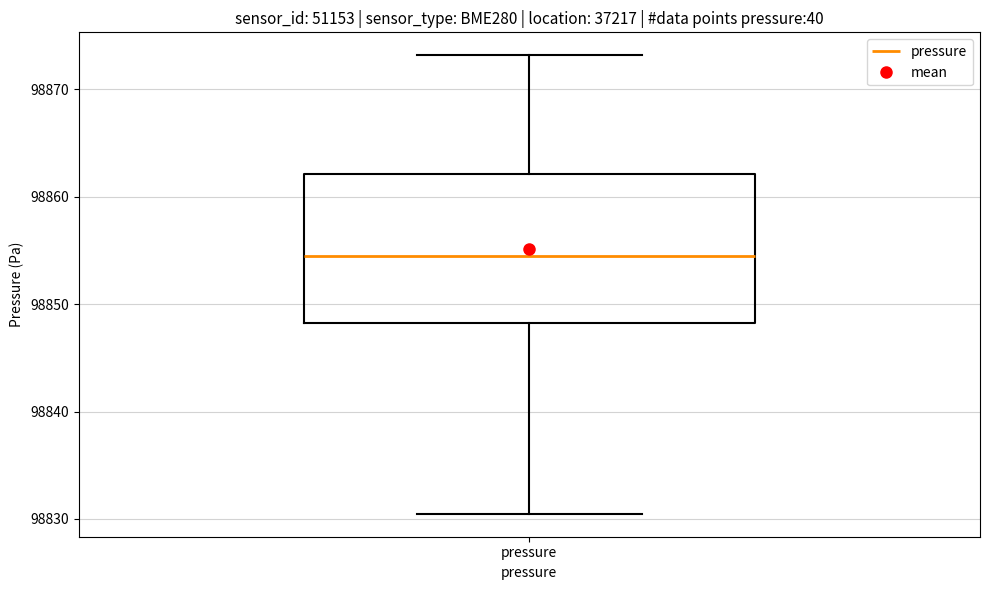

Read this box plot against the y-axis: the position of the median line, the range covered by the box, and the ends of both whiskers. The values are not printed on the chart, so give them approximately, as read against the axis.

median 98855, box 98848 to 98862, whiskers 98830 to 98873